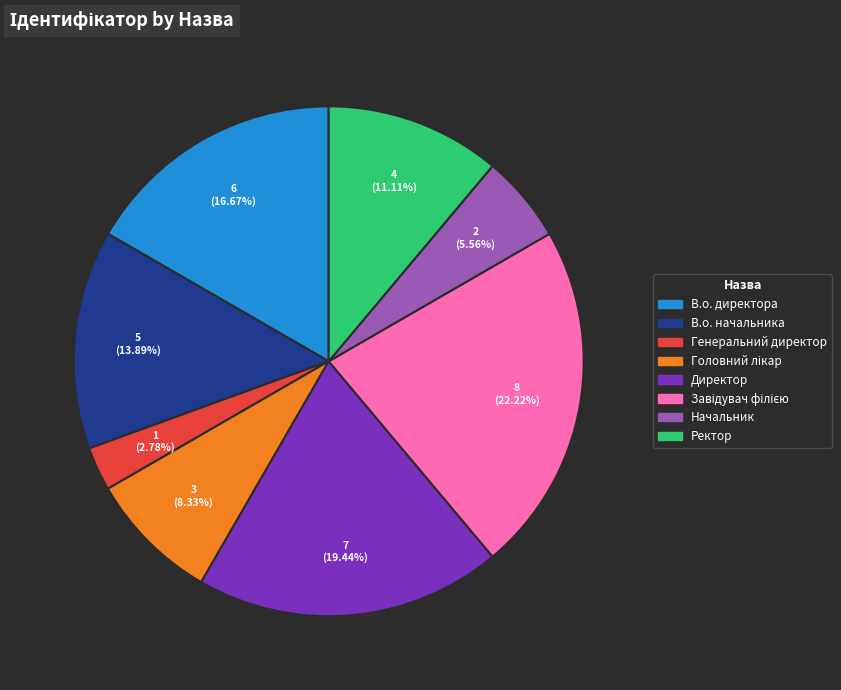

To the nearest percent, what is the difference between the largest and smallest slice percentages?

19%